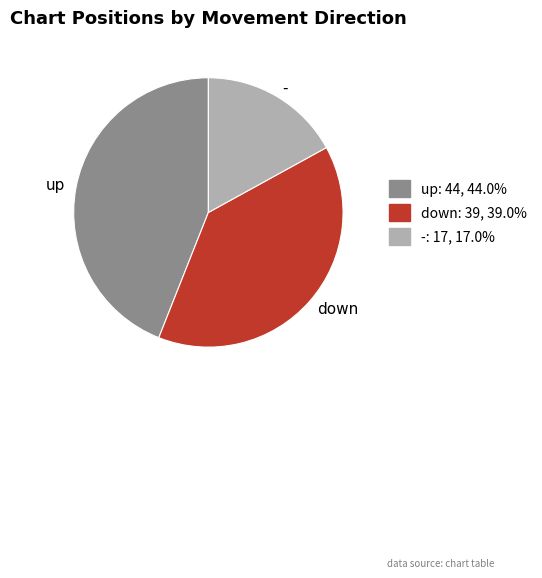

Approximately how many times larger is the value at - compared to up?

0.4